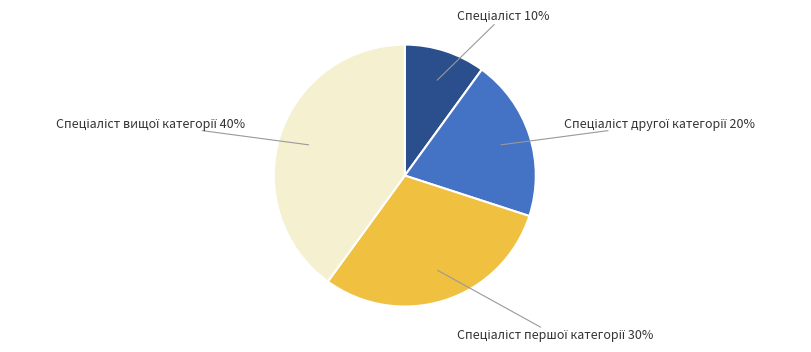

To the nearest percent, what is the difference between the largest and smallest slice percentages?

30%